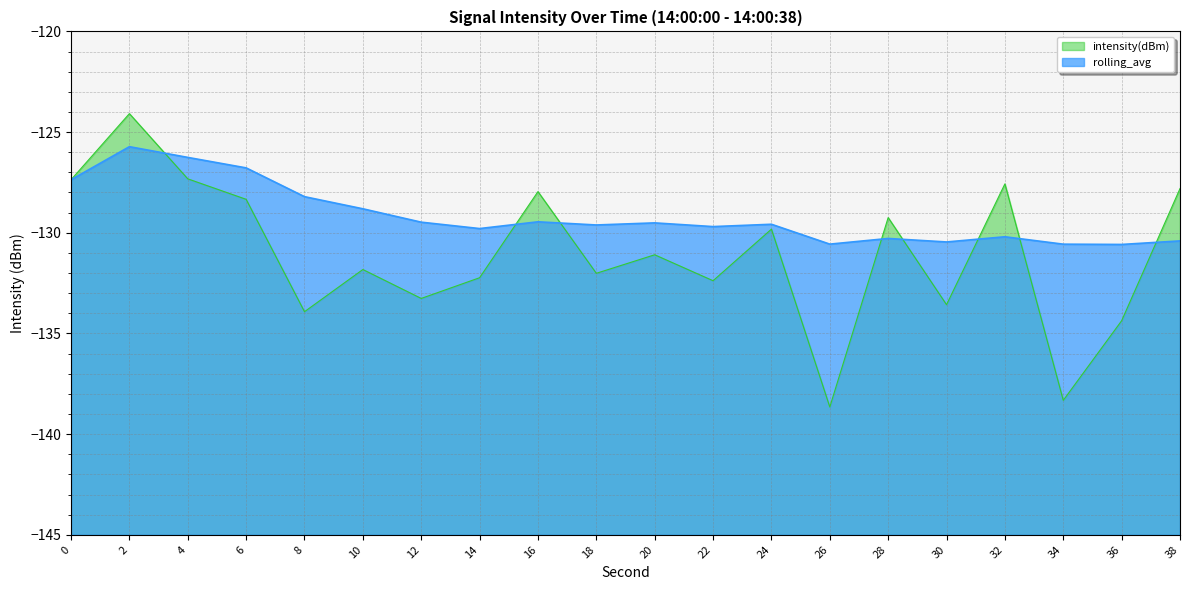

Which series has the largest range (max minus min)?

intensity(dBm)